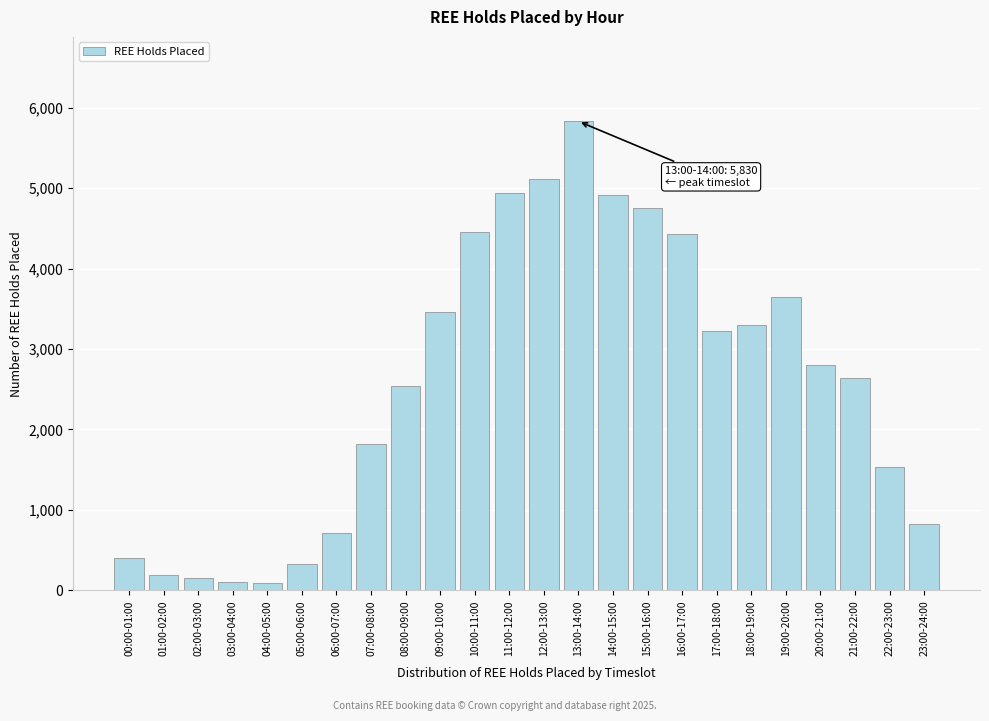

The chart shows a value of 2803 at 20:00-21:00. True or false?

True